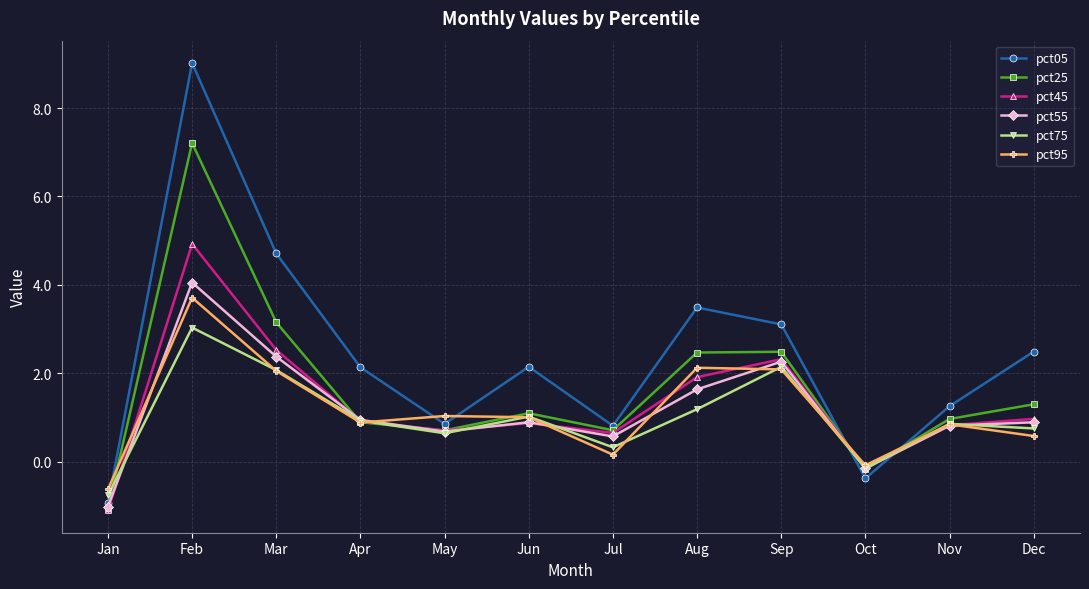

At which category is the sum across all series the highest?

Feb